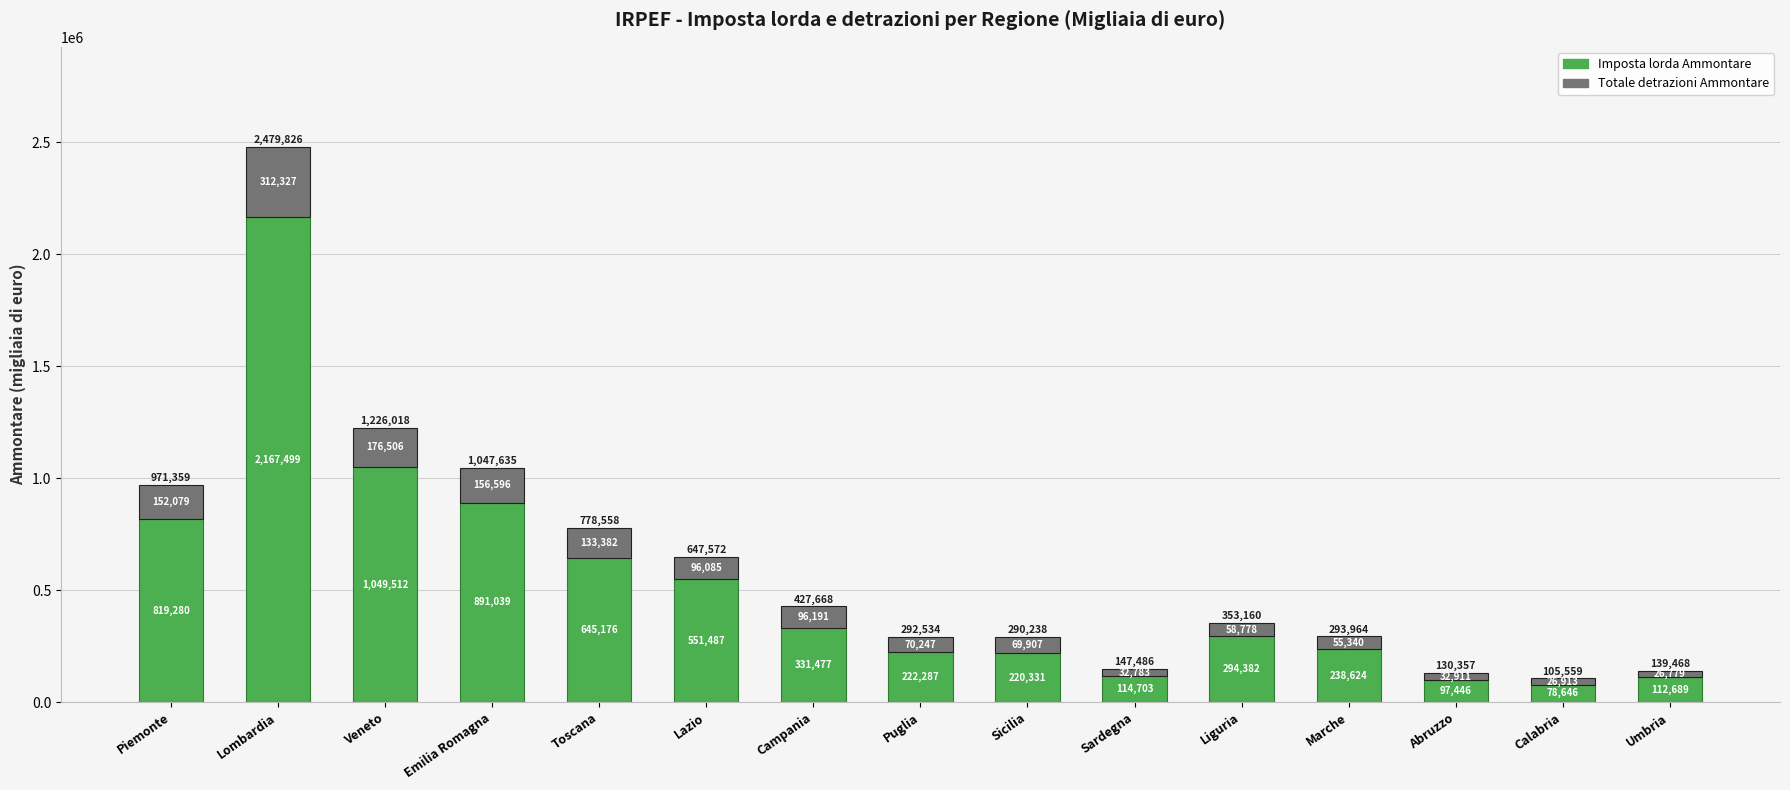

At which category is the sum across all series the highest?

Lombardia